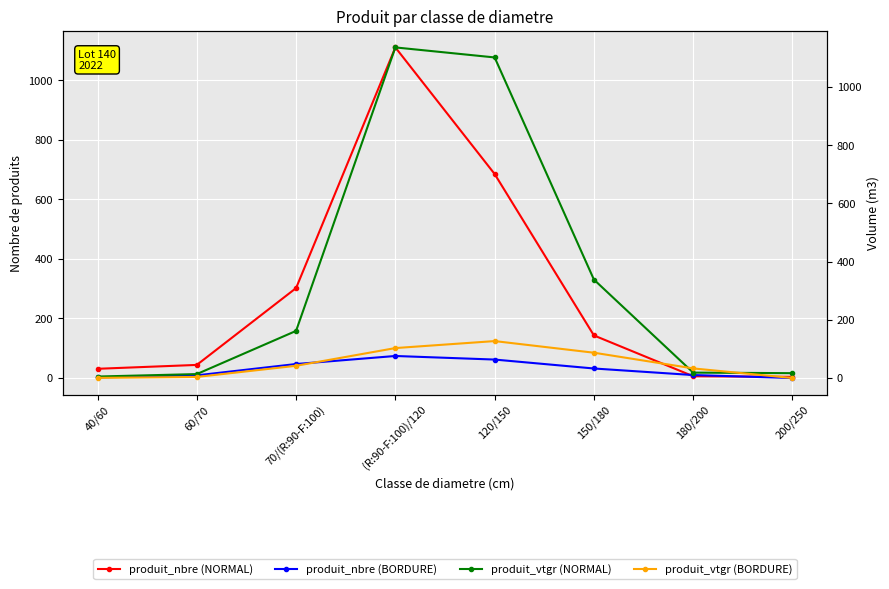

How many interior local peaks does the produit_nbre (BORDURE) series have?

1